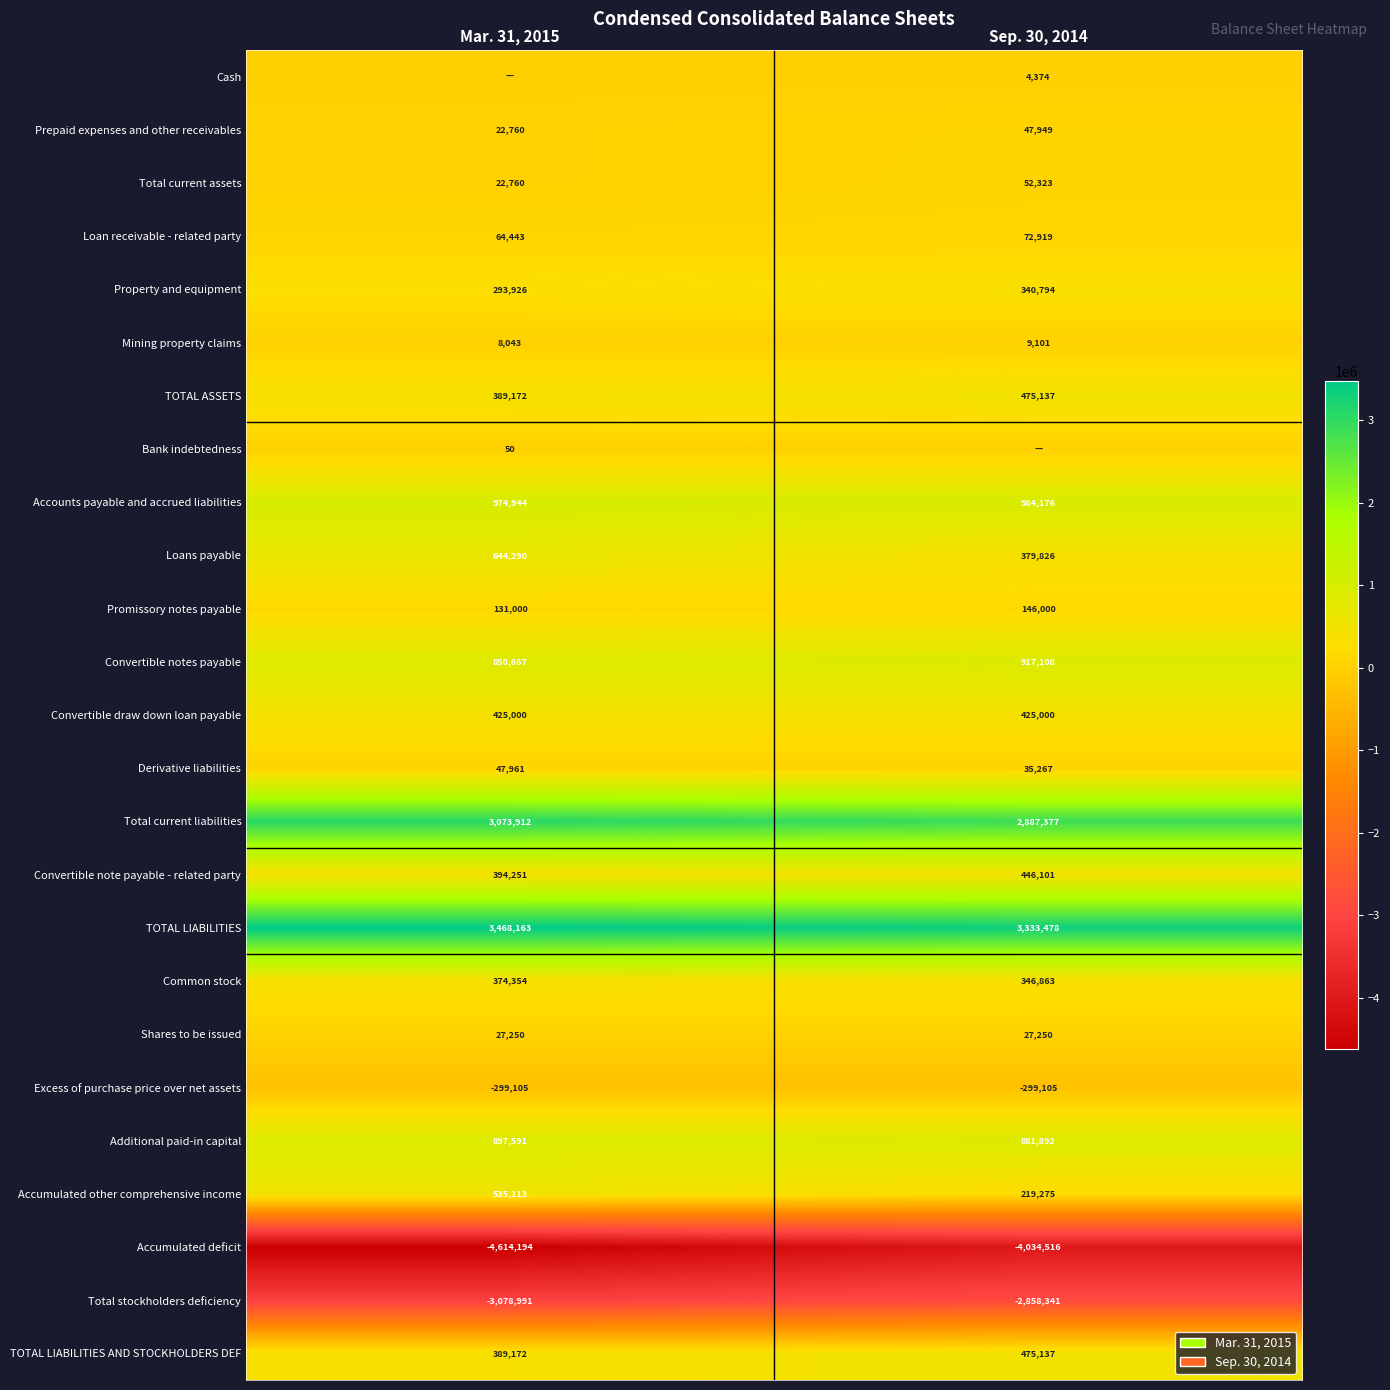

What is the highest value of the Property and equipment series?

340794